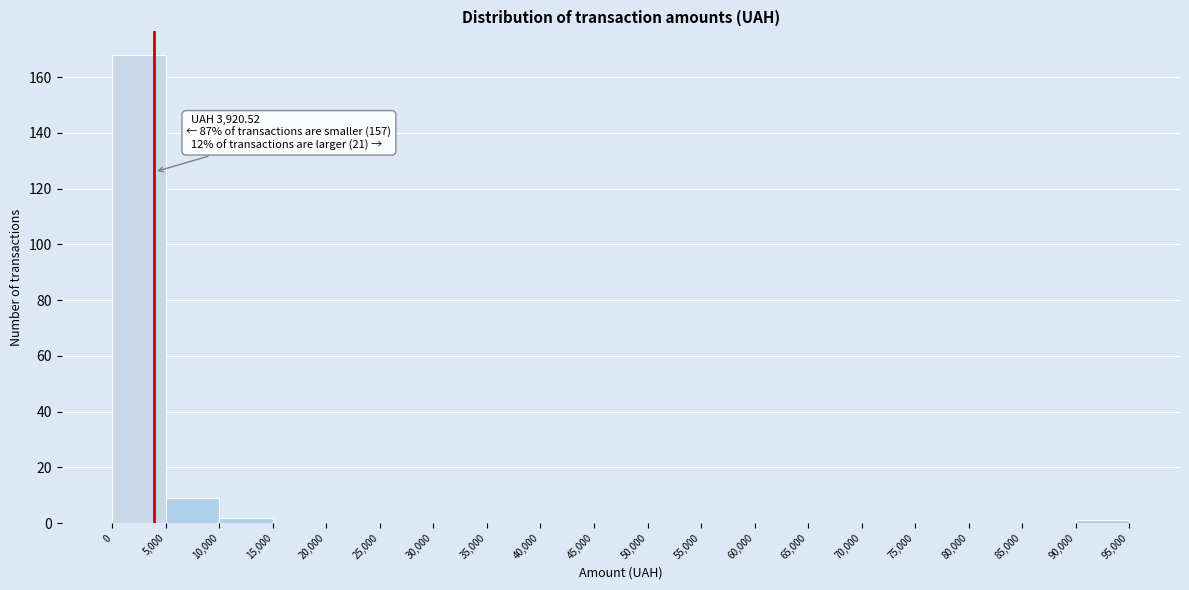

Over which range of the x-axis is the bar tallest?

0 to 5,000